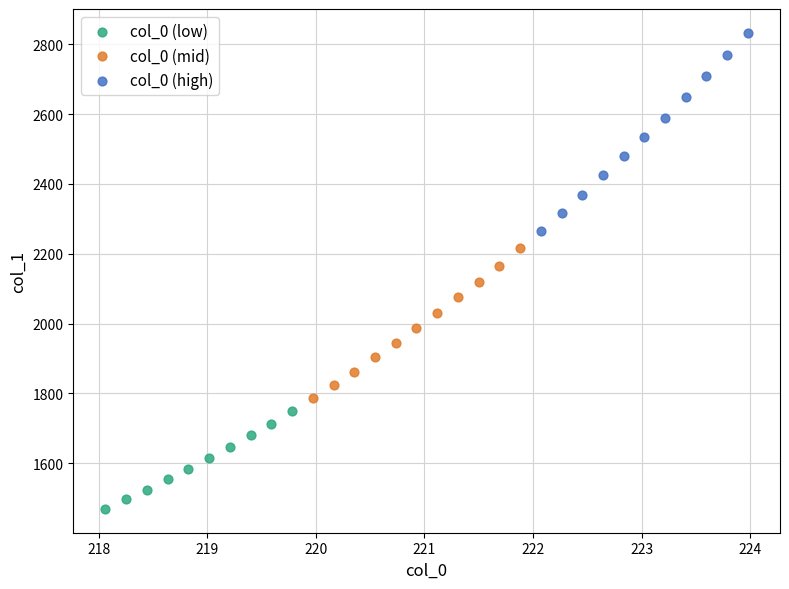

Which series has the largest Y range (max minus min)?

col_0 (high)